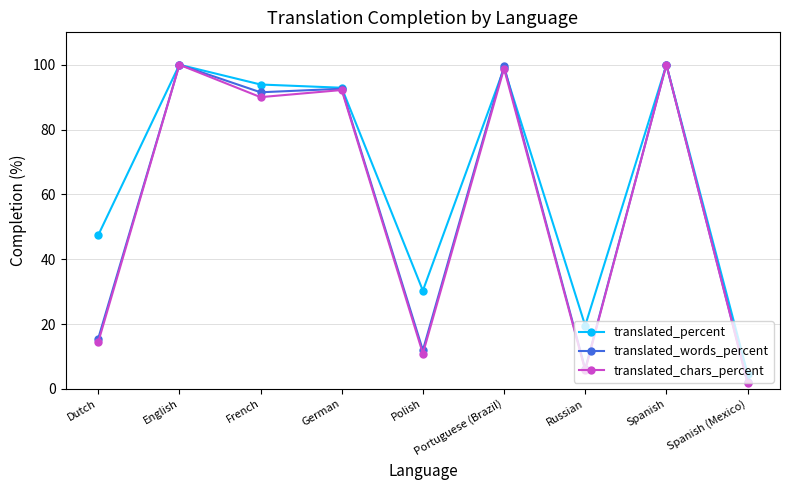

True or false: translated_percent has more than 2 points higher than both neighbors.

True